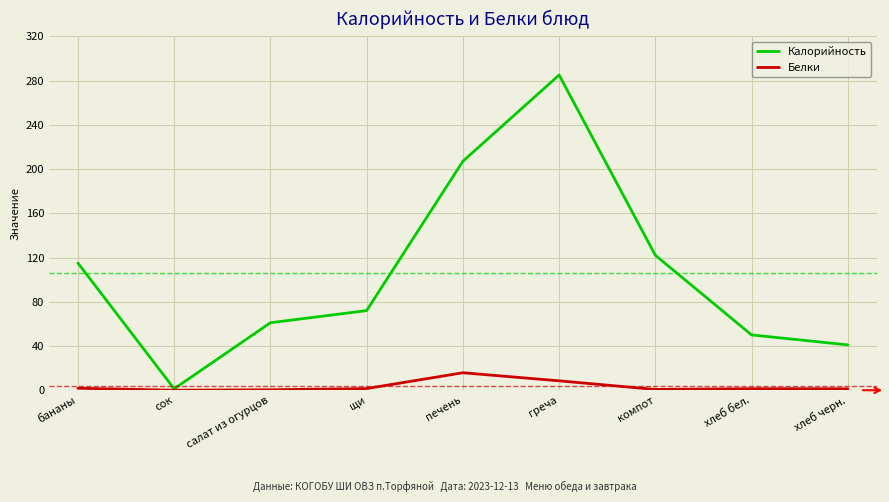

Does the chart display data point markers on the line(s)?

No